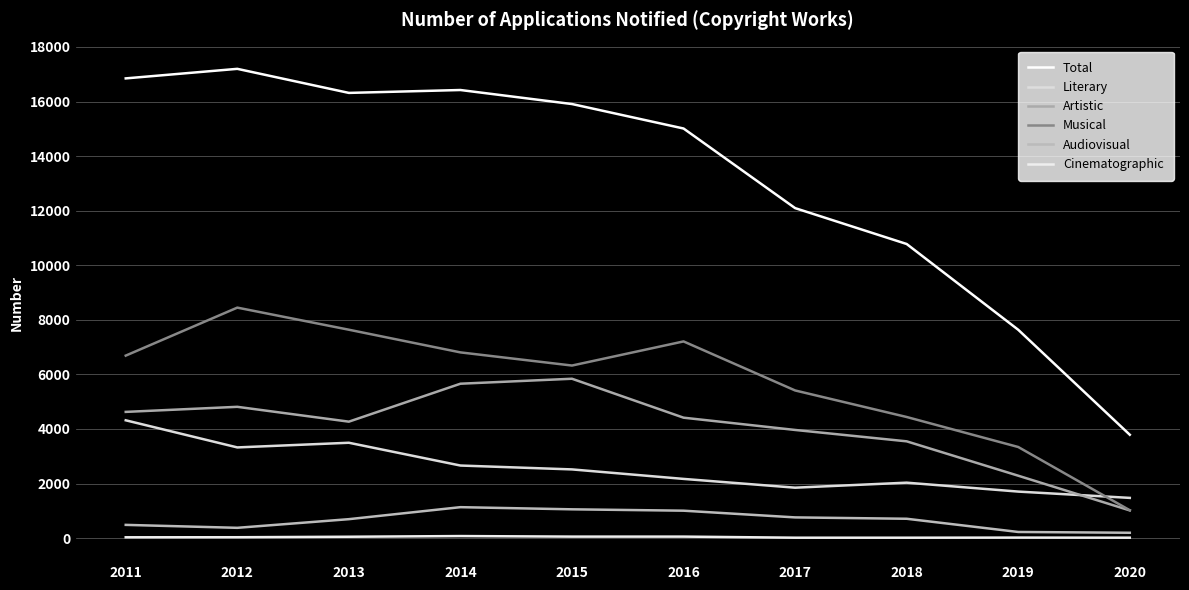

Reading left to right, what are all the values shown in this chart?

Total: 2011=16849	2012=17199	2013=16317	2014=16423	2015=15909	2016=15012	2017=12094	2018=10779	2019=7635	2020=3787
Literary: 2011=4317	2012=3323	2013=3494	2014=2659	2015=2517	2016=2169	2017=1847	2018=2031	2019=1704	2020=1473
Artistic: 2011=4625	2012=4811	2013=4267	2014=5658	2015=5840	2016=4413	2017=3963	2018=3546	2019=2286	2020=1014
Musical: 2011=6688	2012=8447	2013=7637	2014=6806	2015=6324	2016=7208	2017=5411	2018=4438	2019=3338	2020=1020
Audiovisual: 2011=484	2012=376	2013=693	2014=1133	2015=1054	2016=1004	2017=758	2018=708	2019=224	2020=195
Cinematographic: 2011=29	2012=31	2013=49	2014=74	2015=54	2016=54	2017=14	2018=14	2019=18	2020=14